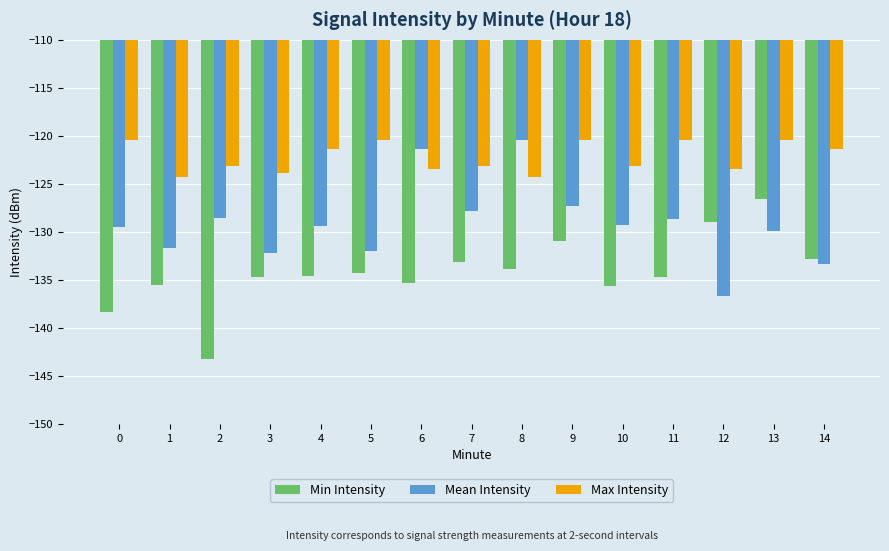

The value of Max Intensity at 13 is -174.2. True or false?

False